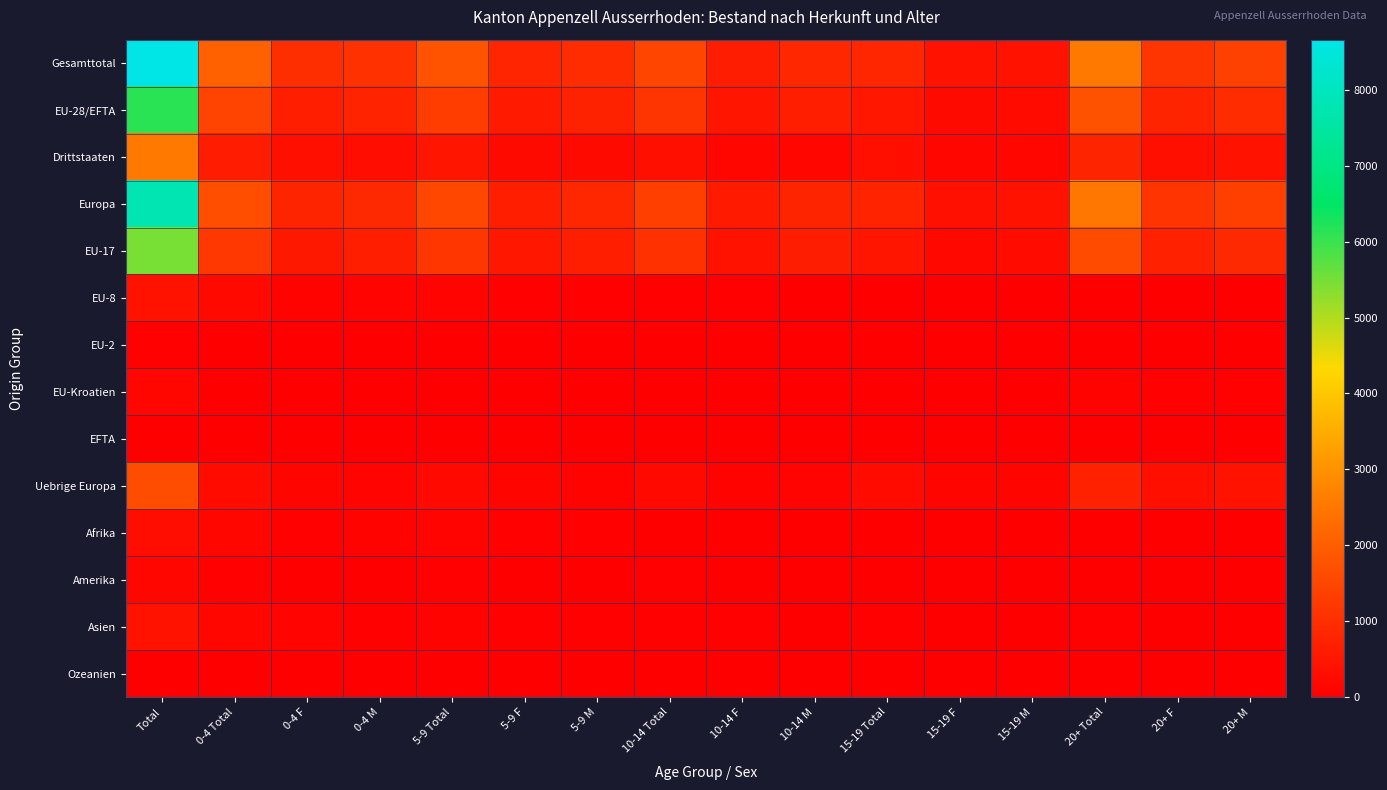

Reading left to right, list all the values displayed in this chart.

Gesamttotal: Total=8661	0-4 Total=2047	0-4 F=982	0-4 M=1065	5-9 Total=1771	5-9 F=807	5-9 M=964	10-14 Total=1477	10-14 F=630	10-14 M=847	15-19 Total=826	15-19 F=396	15-19 M=430	20+ Total=2540	20+ F=1148	20+ M=1392
EU-28/EFTA: Total=6131	0-4 Total=1429	0-4 F=653	0-4 M=776	5-9 Total=1314	5-9 F=572	5-9 M=742	10-14 Total=1137	10-14 F=466	10-14 M=671	15-19 Total=497	15-19 F=228	15-19 M=269	20+ Total=1754	20+ F=795	20+ M=959
Drittstaaten: Total=2530	0-4 Total=618	0-4 F=329	0-4 M=289	5-9 Total=457	5-9 F=235	5-9 M=222	10-14 Total=340	10-14 F=164	10-14 M=176	15-19 Total=329	15-19 F=168	15-19 M=161	20+ Total=786	20+ F=353	20+ M=433
Europa: Total=7786	0-4 Total=1670	0-4 F=786	0-4 M=884	5-9 Total=1531	5-9 F=691	5-9 M=840	10-14 Total=1346	10-14 F=562	10-14 M=784	15-19 Total=761	15-19 F=361	15-19 M=400	20+ Total=2478	20+ F=1123	20+ M=1355
EU-17: Total=5478	0-4 Total=1187	0-4 F=540	0-4 M=647	5-9 Total=1162	5-9 F=493	5-9 M=669	10-14 Total=1055	10-14 F=416	10-14 M=639	15-19 Total=457	15-19 F=202	15-19 M=255	20+ Total=1617	20+ F=726	20+ M=891
EU-8: Total=420	0-4 Total=203	0-4 F=92	0-4 M=111	5-9 Total=112	5-9 F=53	5-9 M=59	10-14 Total=63	10-14 F=39	10-14 M=24	15-19 Total=16	15-19 F=12	15-19 M=4	20+ Total=26	20+ F=16	20+ M=10
EU-2: Total=62	0-4 Total=26	0-4 F=12	0-4 M=14	5-9 Total=24	5-9 F=16	5-9 M=8	10-14 Total=7	10-14 F=6	10-14 M=1	15-19 Total=4	15-19 F=4	15-19 M=0	20+ Total=1	20+ F=1	20+ M=0
EU-Kroatien: Total=151	0-4 Total=10	0-4 F=8	0-4 M=2	5-9 Total=12	5-9 F=7	5-9 M=5	10-14 Total=12	10-14 F=5	10-14 M=7	15-19 Total=17	15-19 F=8	15-19 M=9	20+ Total=100	20+ F=48	20+ M=52
EFTA: Total=20	0-4 Total=3	0-4 F=1	0-4 M=2	5-9 Total=4	5-9 F=3	5-9 M=1	10-14 Total=0	10-14 F=0	10-14 M=0	15-19 Total=3	15-19 F=2	15-19 M=1	20+ Total=10	20+ F=4	20+ M=6
Uebrige Europa: Total=1655	0-4 Total=241	0-4 F=133	0-4 M=108	5-9 Total=217	5-9 F=119	5-9 M=98	10-14 Total=209	10-14 F=96	10-14 M=113	15-19 Total=264	15-19 F=133	15-19 M=131	20+ Total=724	20+ F=328	20+ M=396
Afrika: Total=302	0-4 Total=148	0-4 F=53	0-4 M=95	5-9 Total=110	5-9 F=49	5-9 M=61	10-14 Total=29	10-14 F=7	10-14 M=22	15-19 Total=5	15-19 F=1	15-19 M=4	20+ Total=10	20+ F=4	20+ M=6
Amerika: Total=152	0-4 Total=51	0-4 F=32	0-4 M=19	5-9 Total=38	5-9 F=21	5-9 M=17	10-14 Total=37	10-14 F=27	10-14 M=10	15-19 Total=14	15-19 F=9	15-19 M=5	20+ Total=12	20+ F=4	20+ M=8
Asien: Total=417	0-4 Total=176	0-4 F=109	0-4 M=67	5-9 Total=91	5-9 F=45	5-9 M=46	10-14 Total=64	10-14 F=34	10-14 M=30	15-19 Total=46	15-19 F=25	15-19 M=21	20+ Total=40	20+ F=17	20+ M=23
Ozeanien: Total=3	0-4 Total=1	0-4 F=1	0-4 M=0	5-9 Total=1	5-9 F=1	5-9 M=0	10-14 Total=1	10-14 F=0	10-14 M=1	15-19 Total=0	15-19 F=0	15-19 M=0	20+ Total=0	20+ F=0	20+ M=0